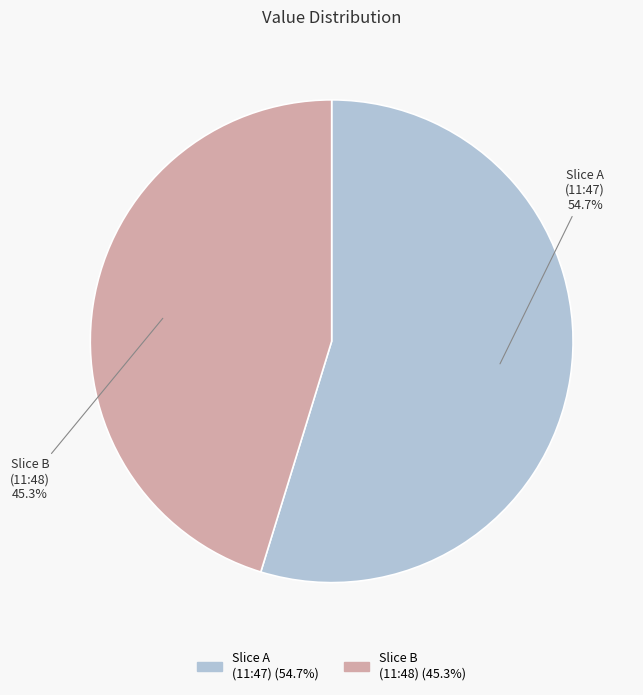

Is Slice A (11:47) the majority of the pie?

Yes